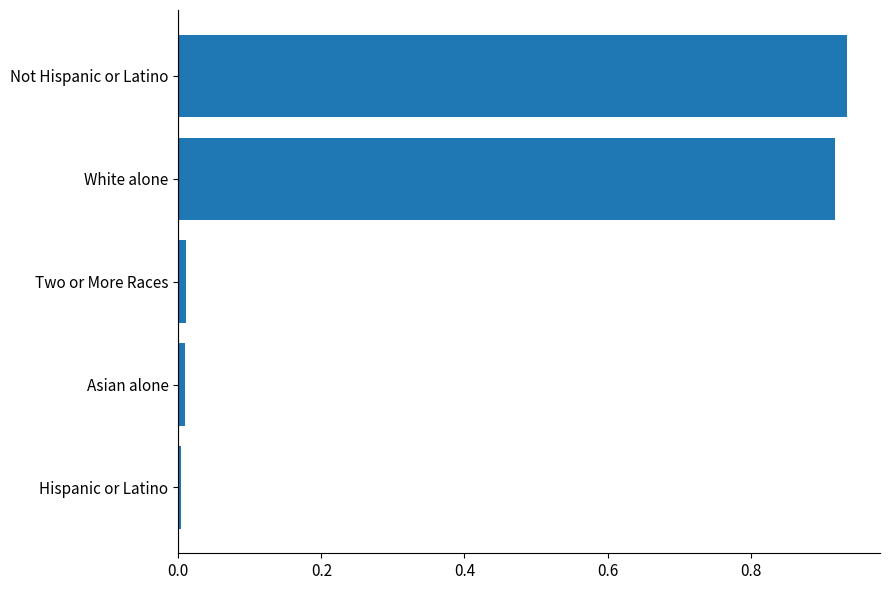

Are the bars horizontal?

Yes